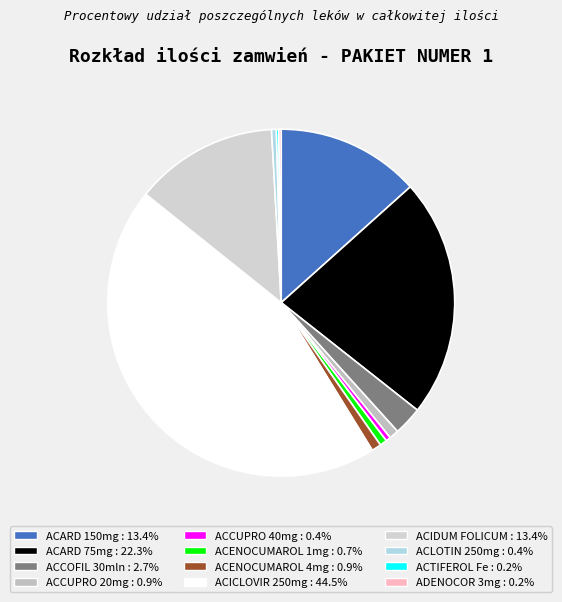

Is there a majority slice in this chart?

No